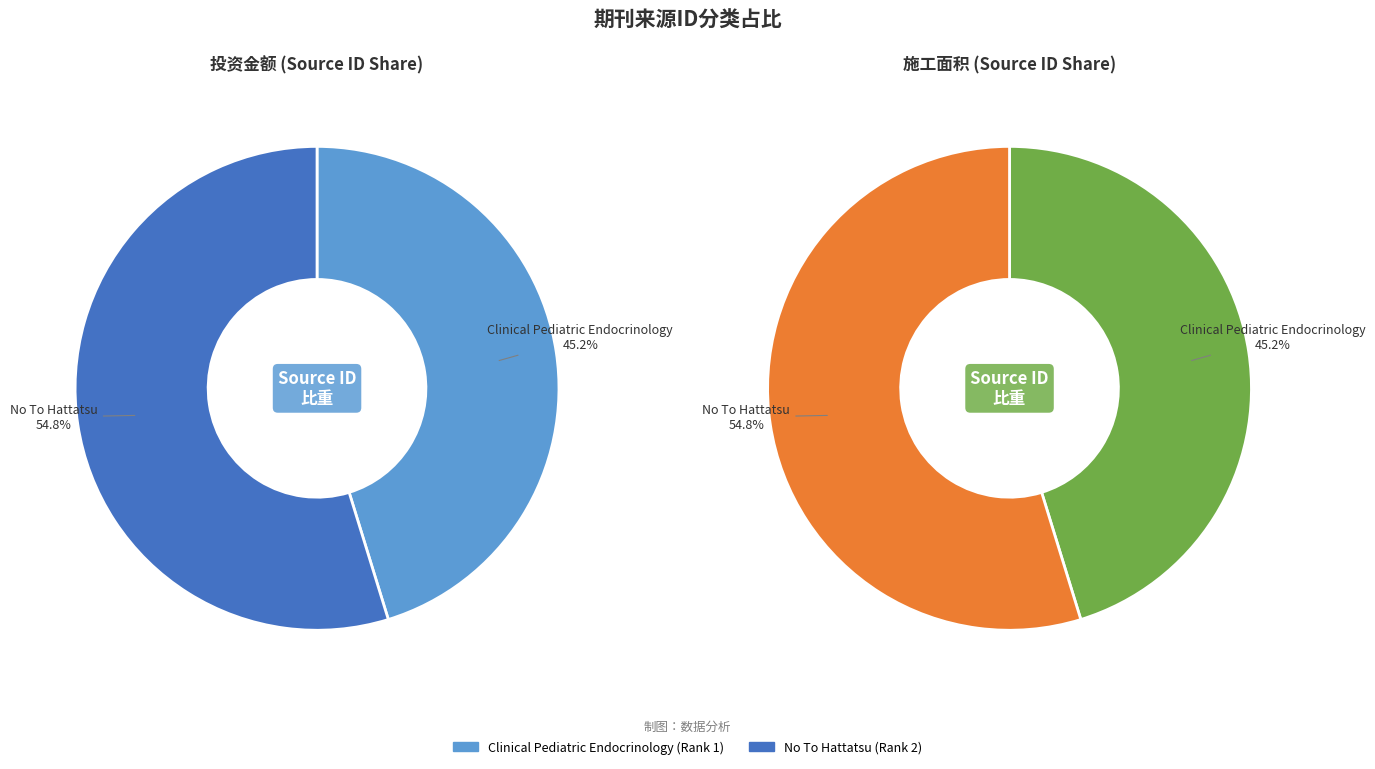

Between No To Hattatsu (Rank 2) and Clinical Pediatric Endocrinology (Rank 1), which is larger?

No To Hattatsu (Rank 2)